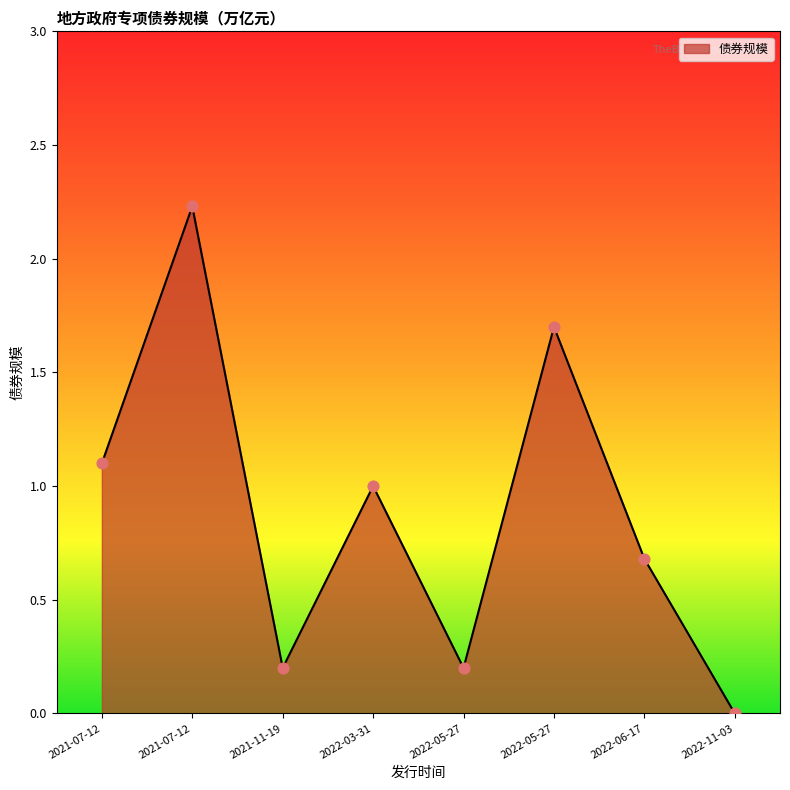

How many categories are shown in the chart?

8